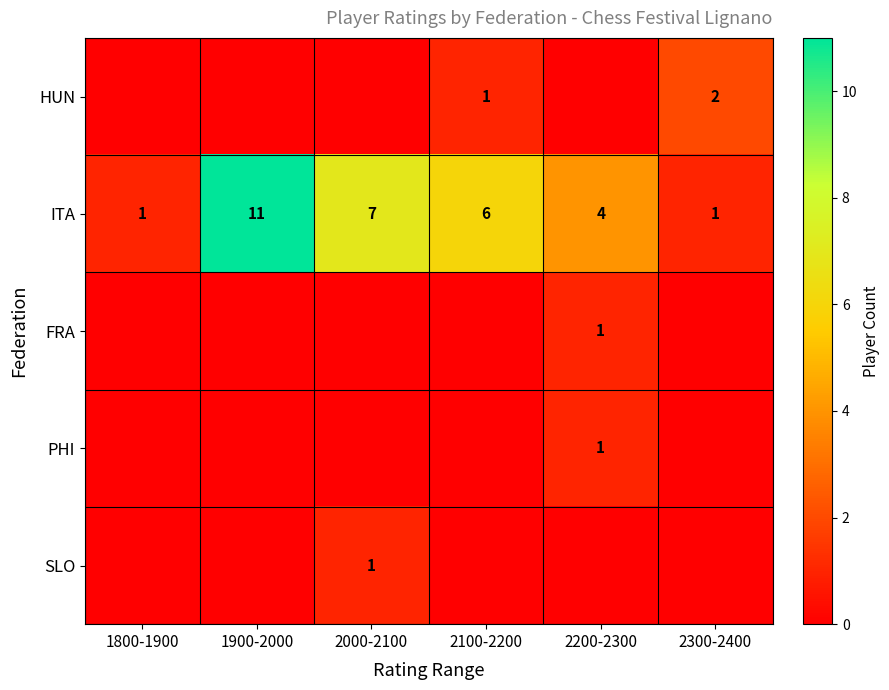

The SLO series shows 1 at 2000-2100. True or false?

True